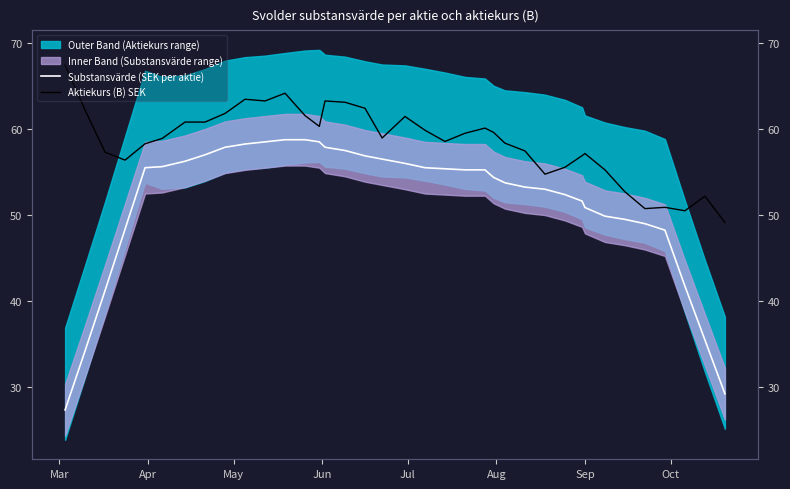

How many data points in Substansvärde (SEK per aktie) are less than 55?

18